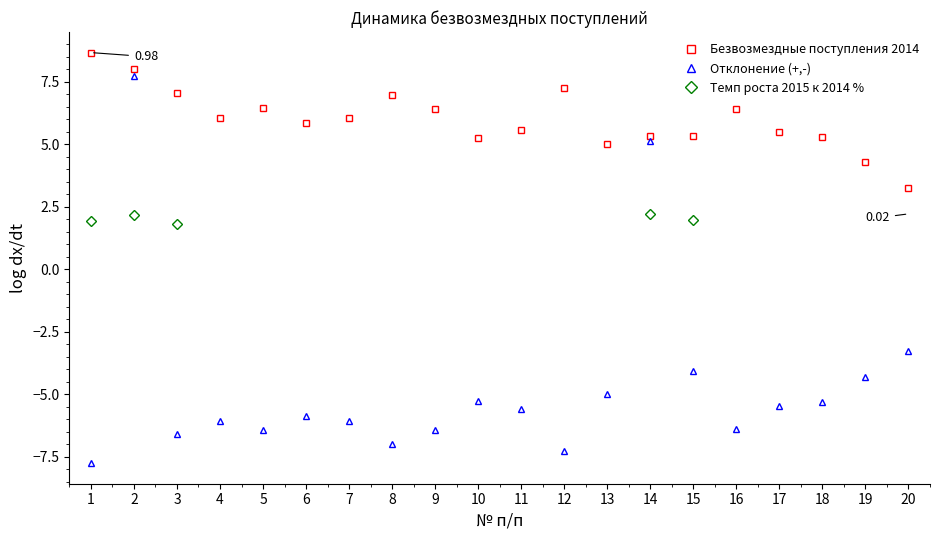

True or false: Отклонение (+,-) and Безвозмездные поступления 2014 intersect in this chart.

False